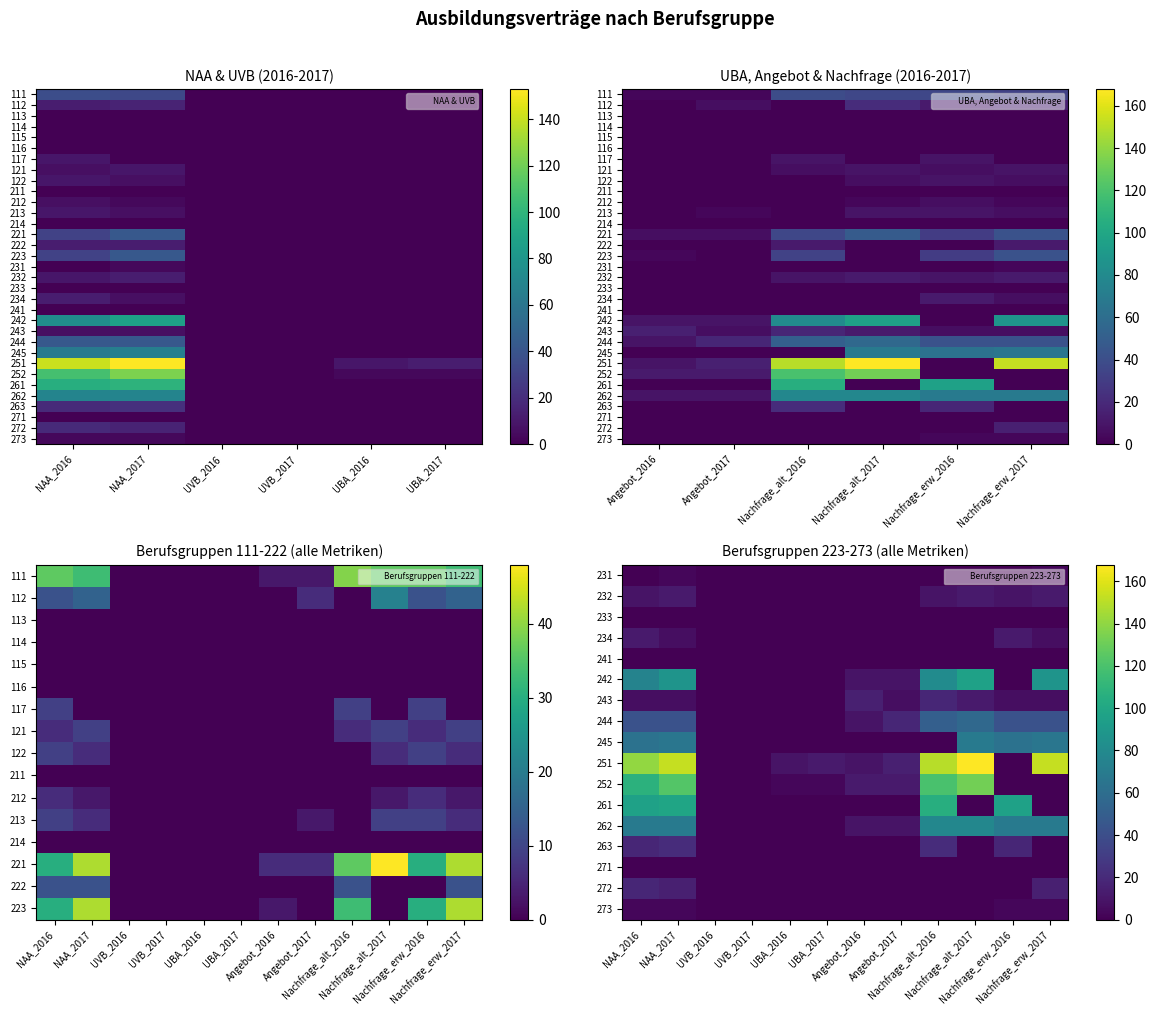

Which series changed the most between UVB_2017 and Angebot_2017?

244